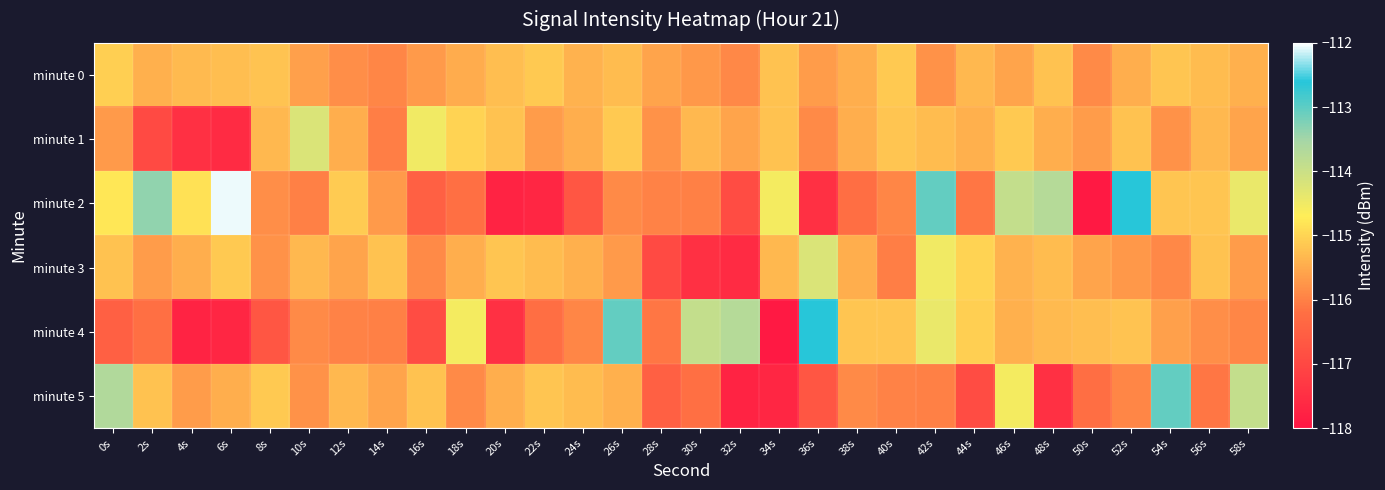

How many series are shown in this chart?

6